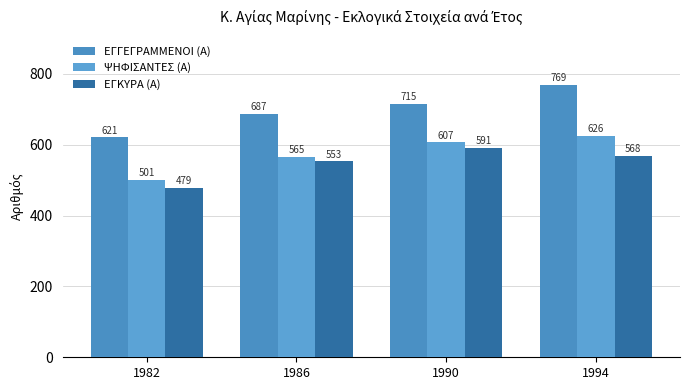

True or false: ΕΓΚΥΡΑ (Α) has a value of 568 at 1994.

True